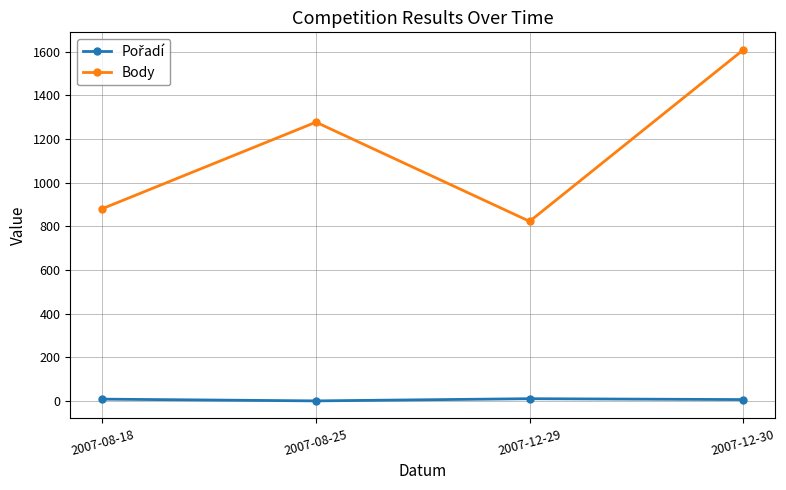

What is the average value of the Body series?

1147